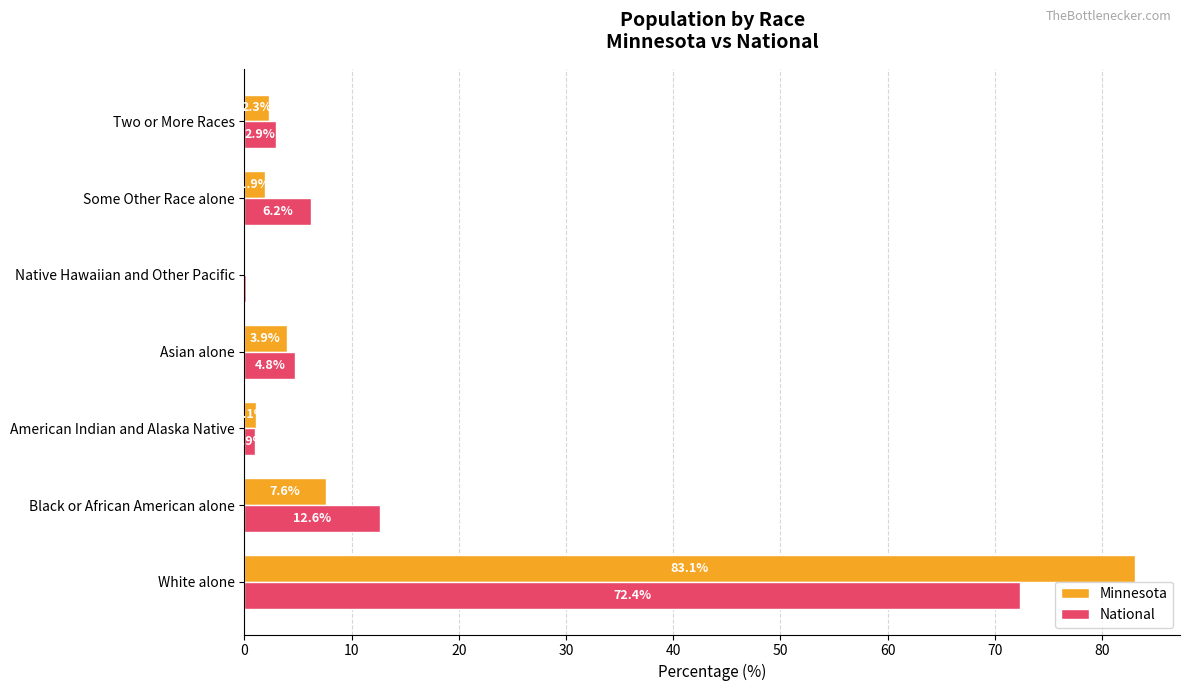

What is the sum of the National values at Two or More Races and Native Hawaiian and Other Pacific?

3.1